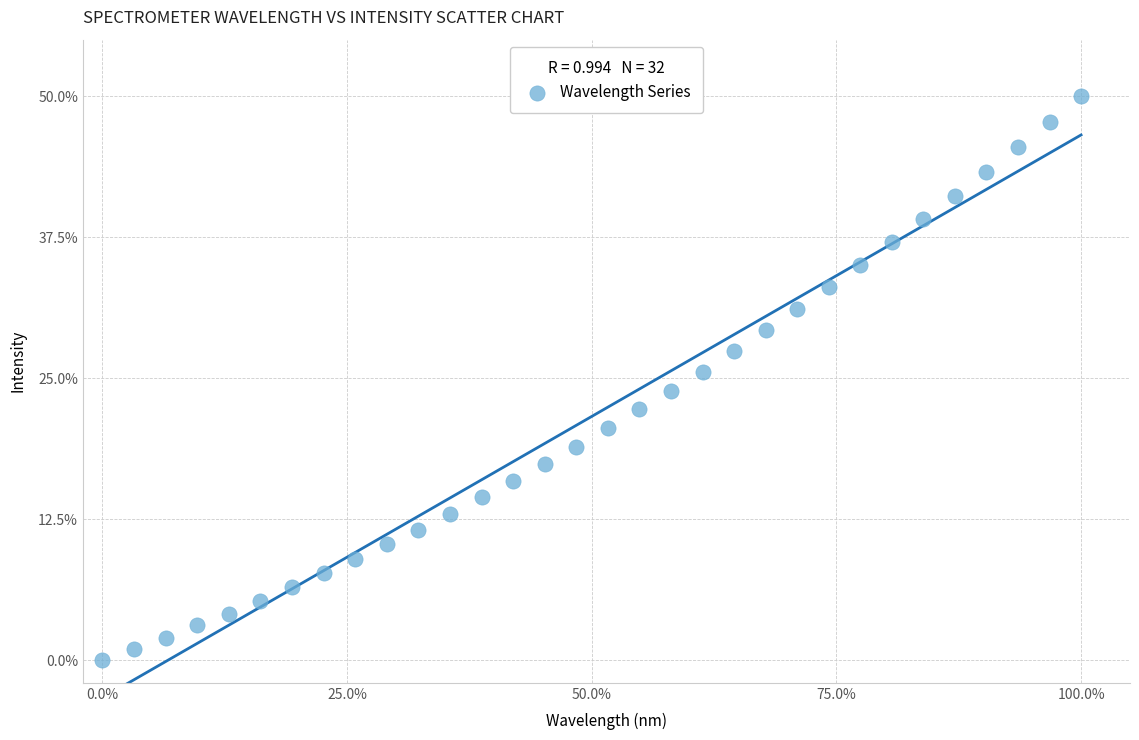

What is the range of Y values (max minus min)?

50.0